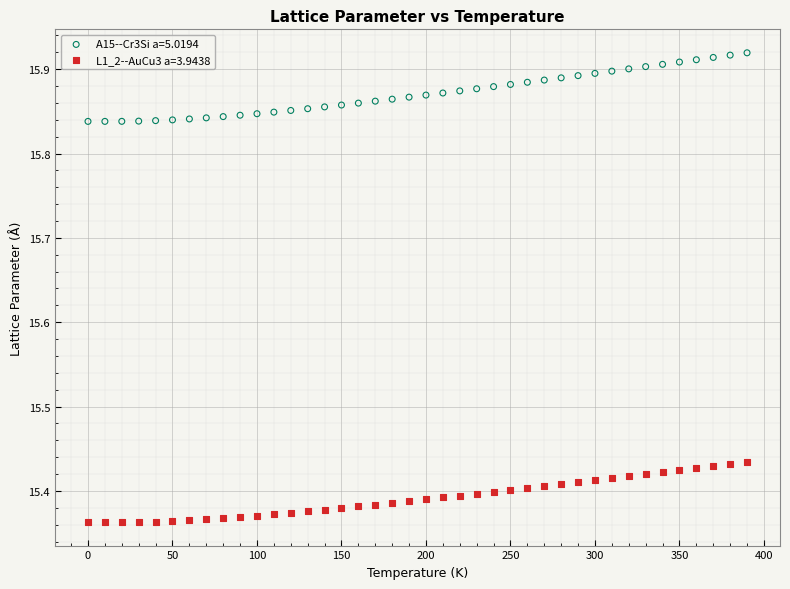

Which series reaches the minimum Y coordinate?

L1_2--AuCu3 a=3.9438